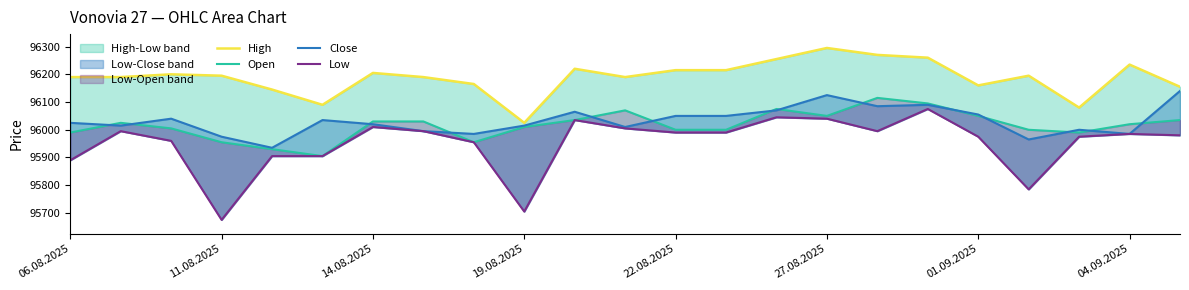

What is the sum of all Low values?

2206870